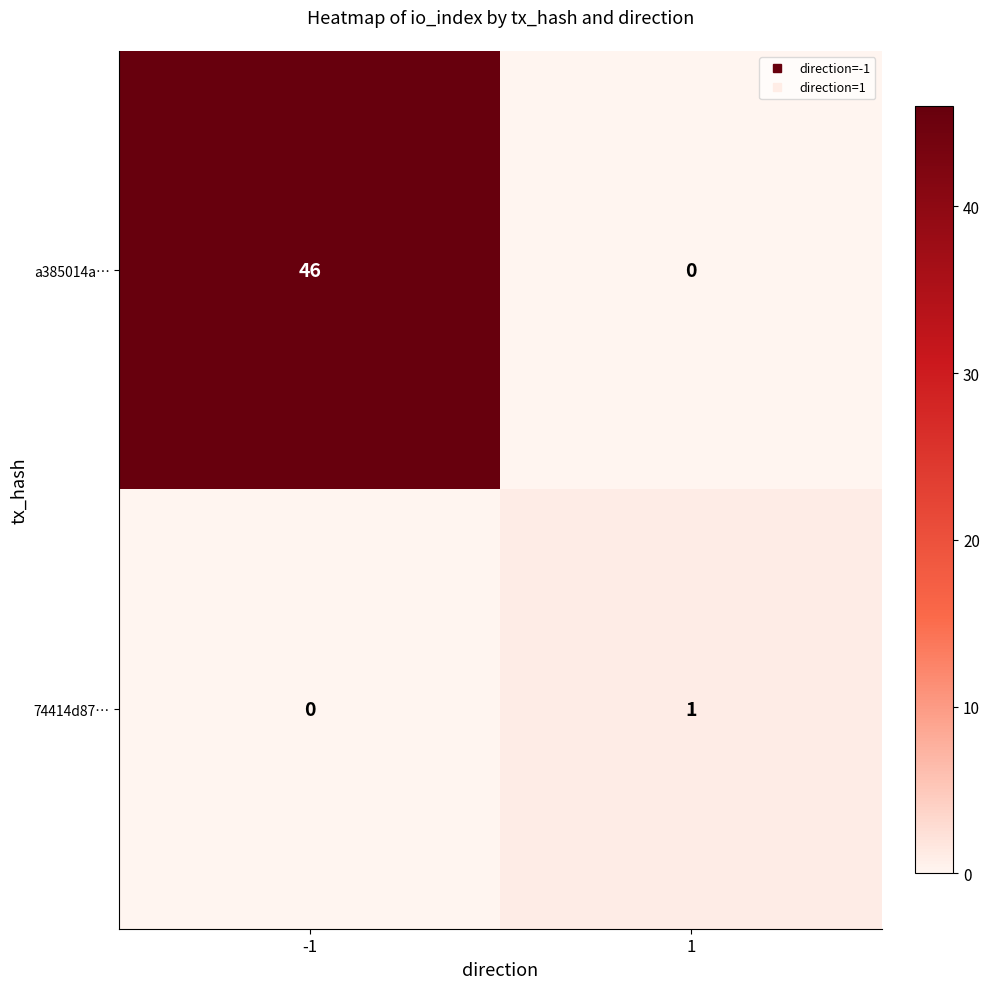

What is the total value across all series at -1?

46